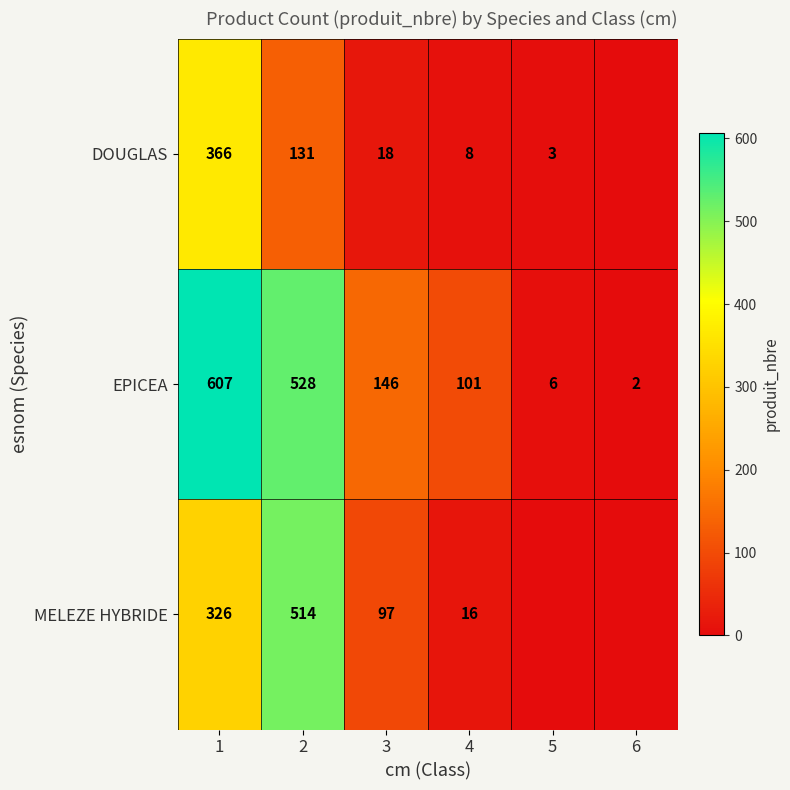

What is the difference between the DOUGLAS values at 3 and 5?

15